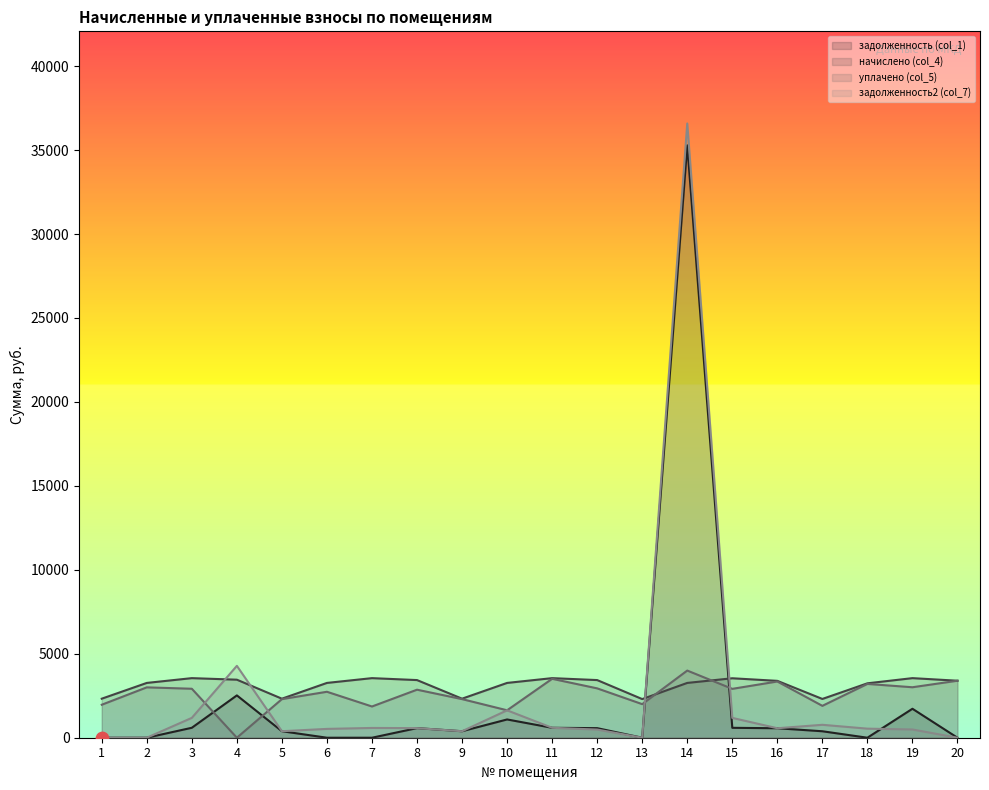

Which series has the largest total across all categories?

начислено (col_4)